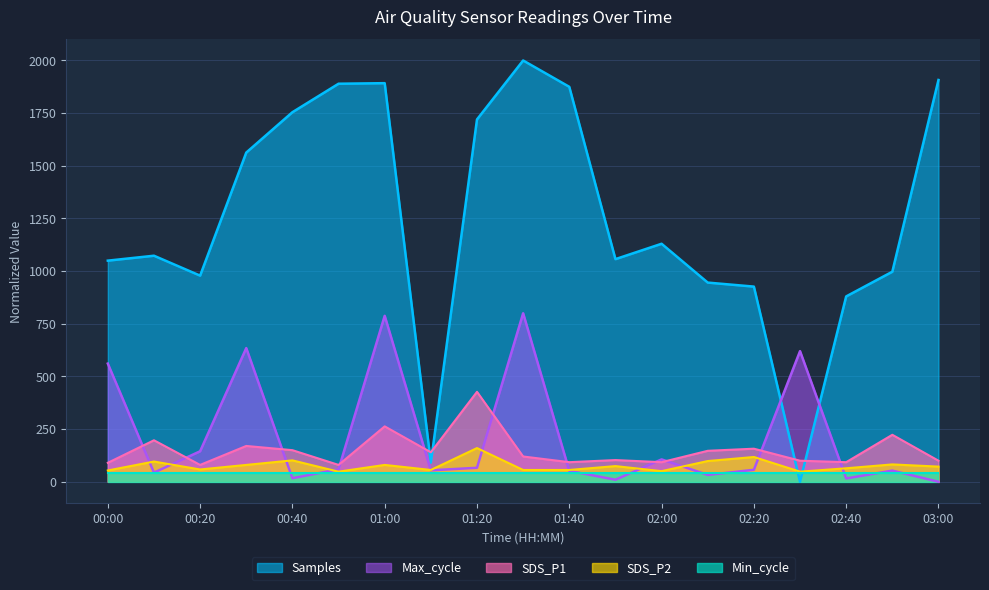

Which series has the widest spread of values?

Samples